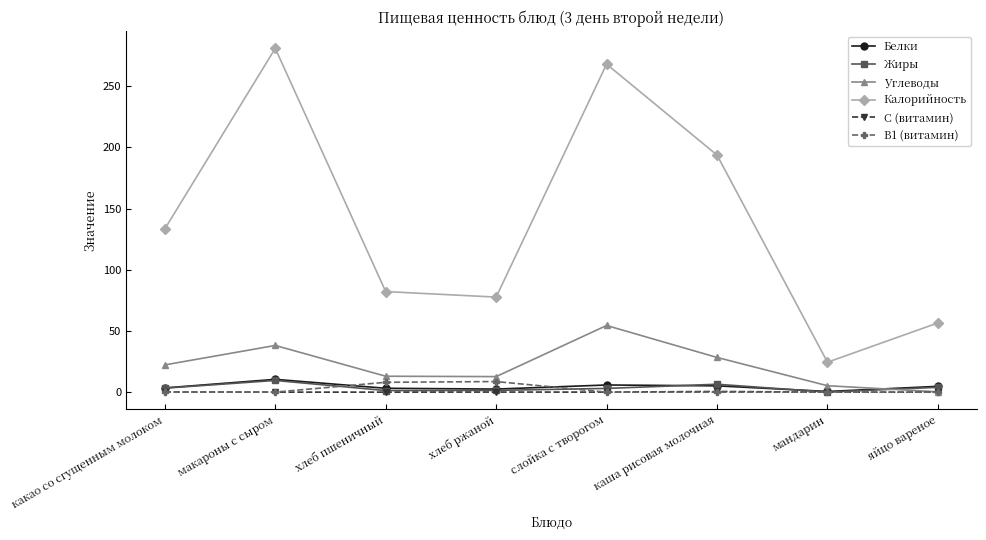

Read the Белки value at какао со сгущенным молоком.

3.5